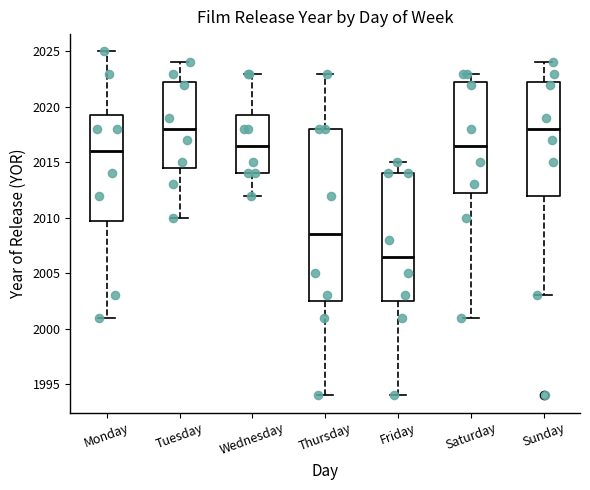

Reading left to right, read every box against the y-axis: the position of its median line, the range the box covers, and the ends of its whiskers. The values are not printed on the chart, so give them approximately, as read against the axis.

Monday: median 2016.0, box 2010.0 to 2019.5, whiskers 2001.0 to 2025.0
Tuesday: median 2018.0, box 2014.5 to 2022.5, whiskers 2010.0 to 2024.0
Wednesday: median 2016.5, box 2014.0 to 2019.5, whiskers 2012.0 to 2023.0
Thursday: median 2008.5, box 2002.5 to 2018.0, whiskers 1994.0 to 2023.0
Friday: median 2006.5, box 2002.5 to 2014.0, whiskers 1994.0 to 2015.0
Saturday: median 2016.5, box 2012.5 to 2022.5, whiskers 2001.0 to 2023.0
Sunday: median 2018.0, box 2012.0 to 2022.5, whiskers 2003.0 to 2024.0